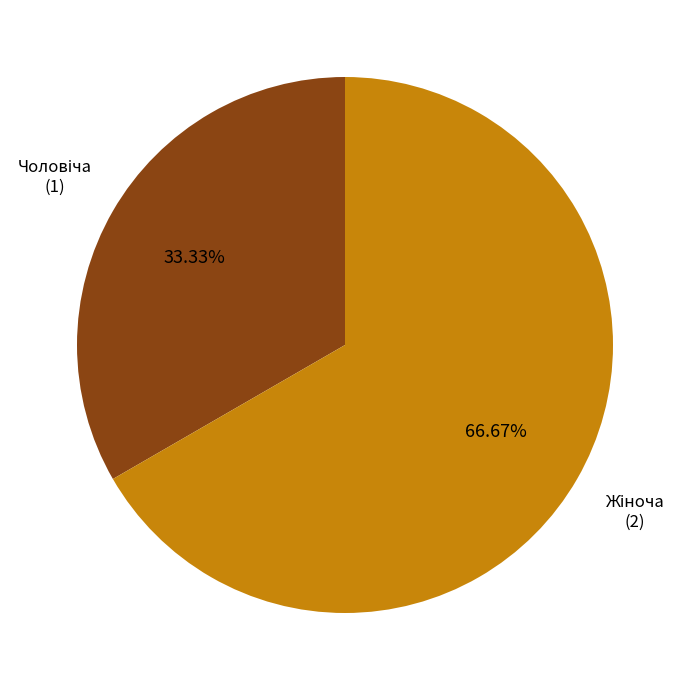

Does any single category account for the majority?

Yes